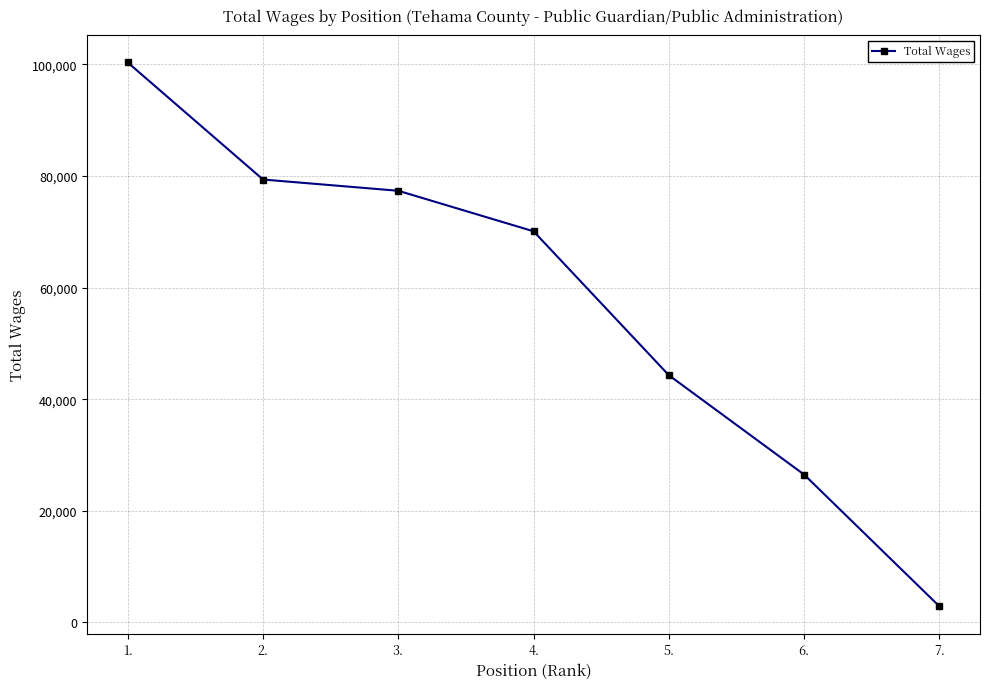

True or false: there are more than 0 points higher than both neighbors.

False